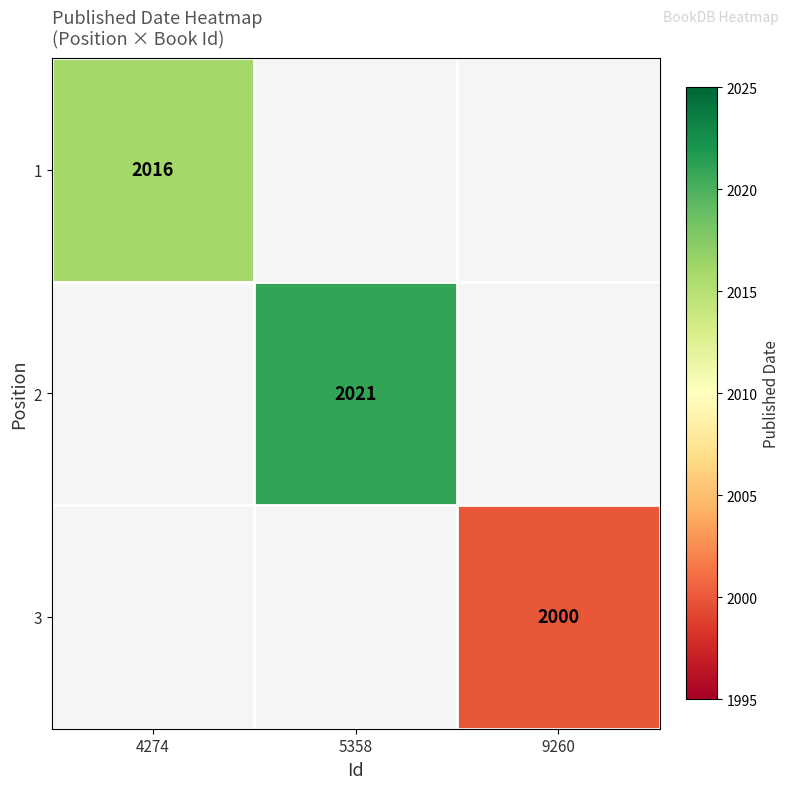

Between 9260 and 5358, which is larger?

5358